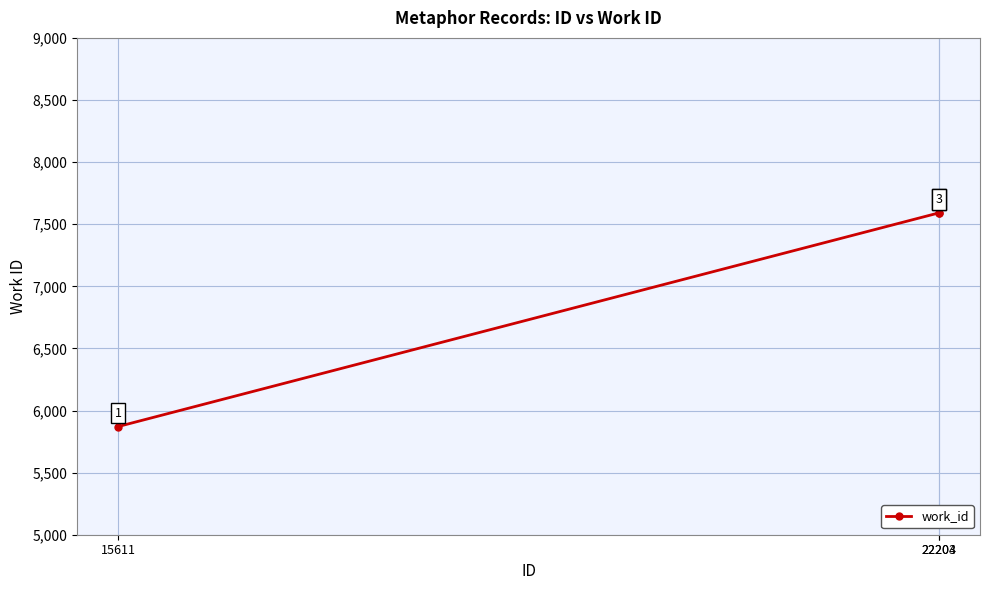

What is the greatest value displayed?

7591